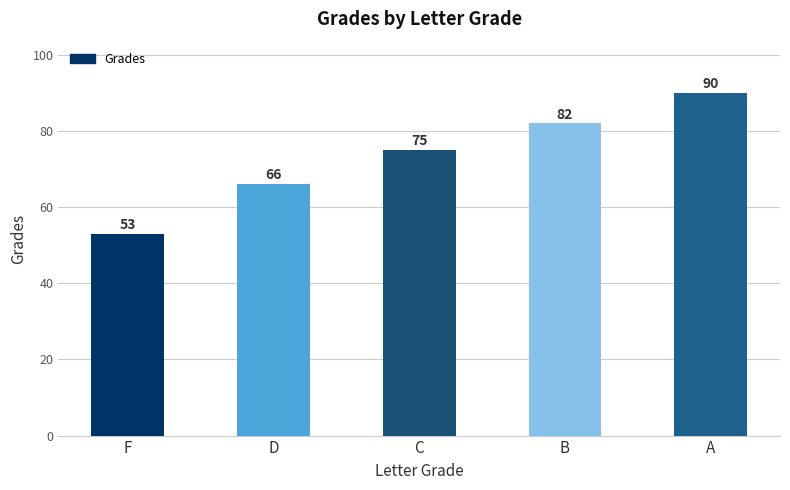

What position from the right is C?

3